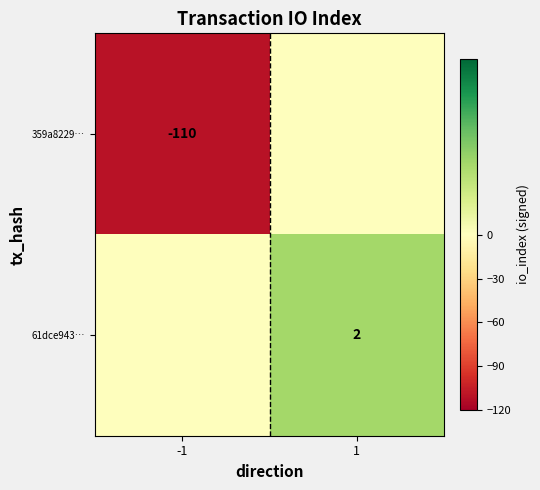

Is it true that 359a8229… equals -185 at -1?

False